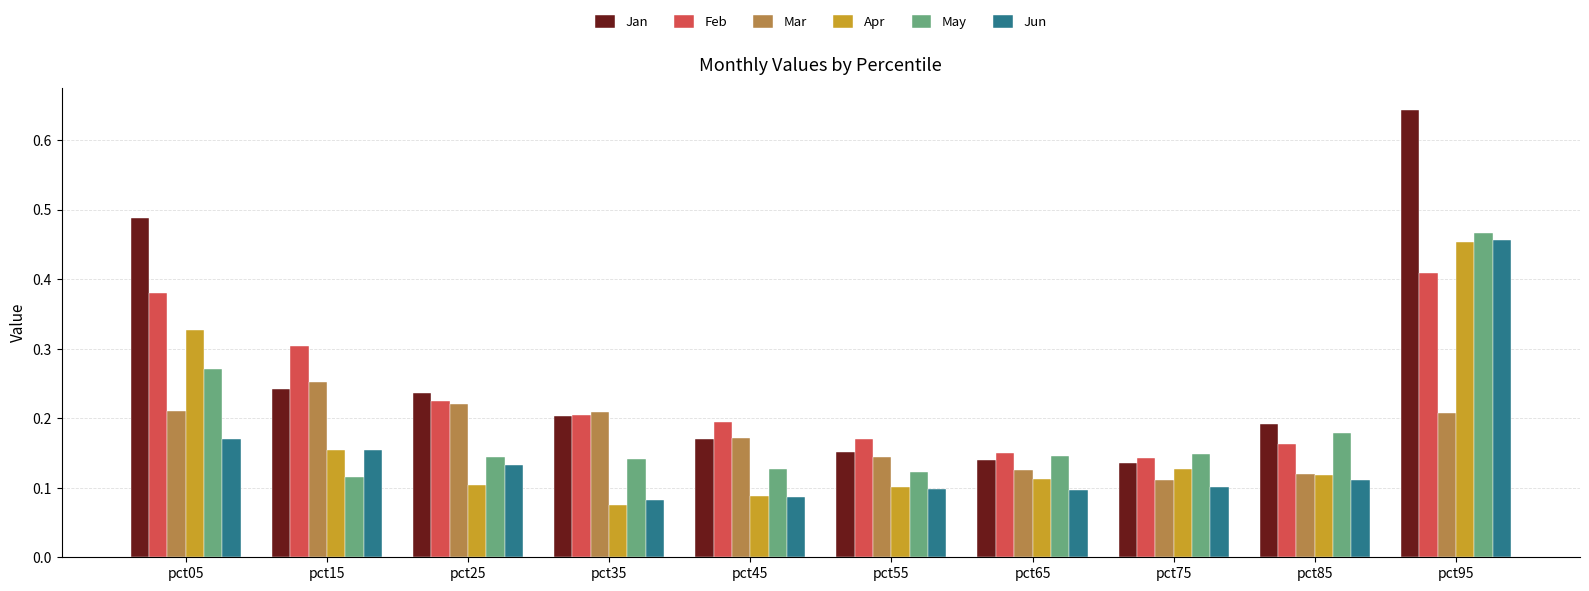

Which series has the largest range (max minus min)?

Jan